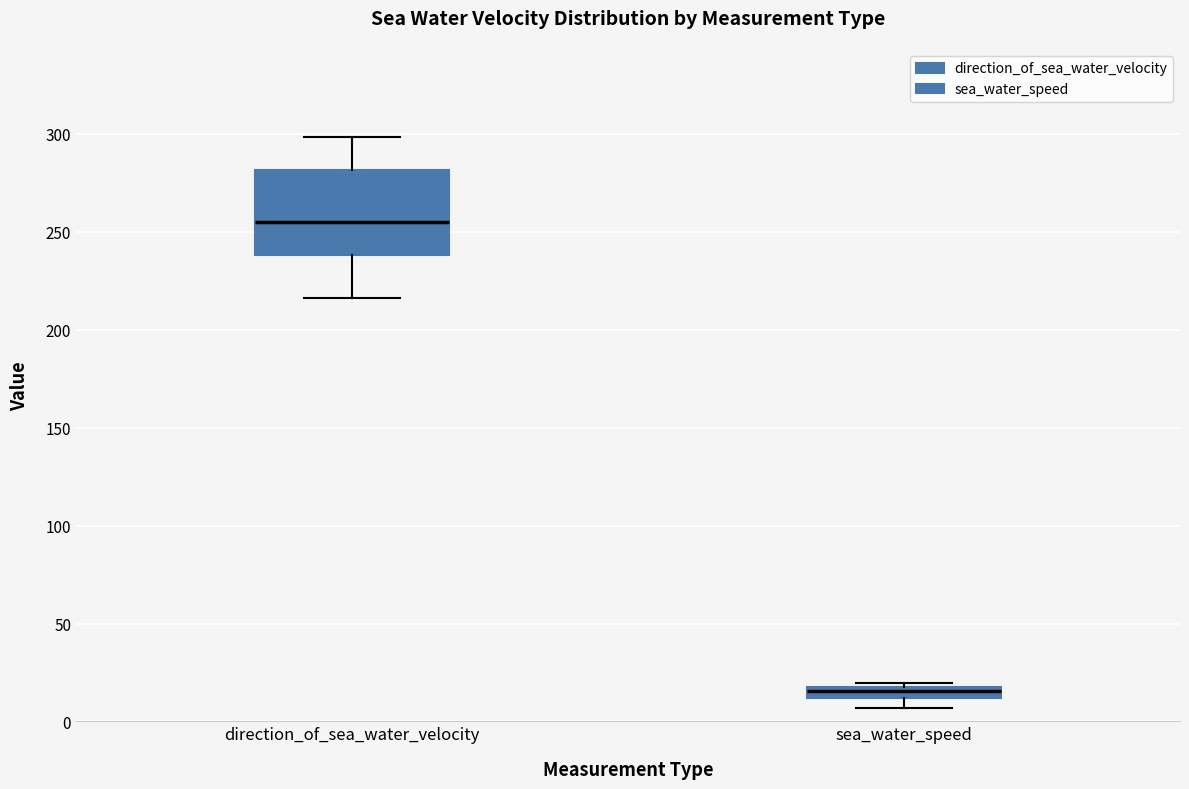

Which box is the tallest, from its lower edge to its upper edge?

direction_of_sea_water_velocity